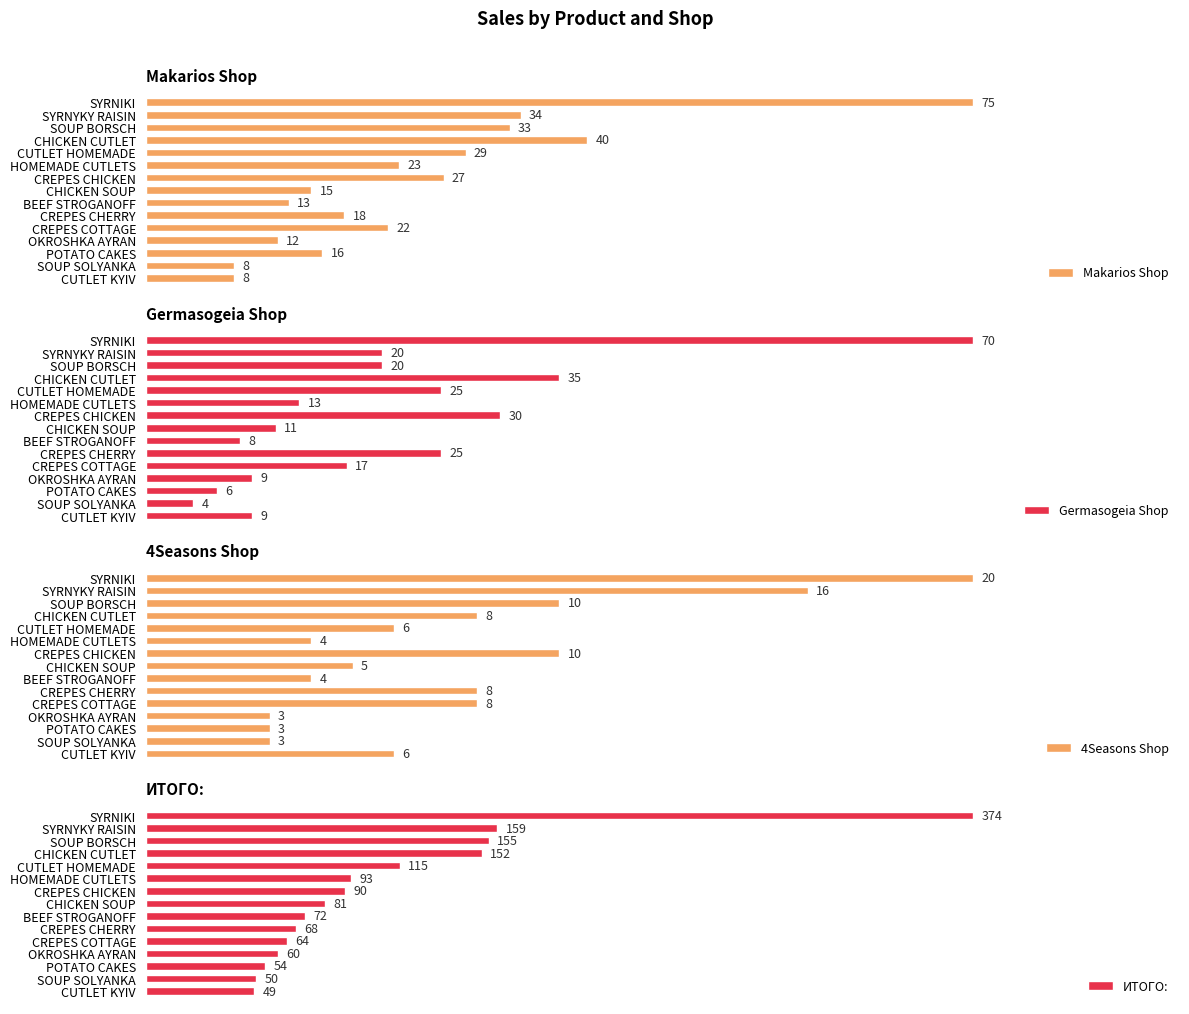

Does the chart contain stacked bars?

No